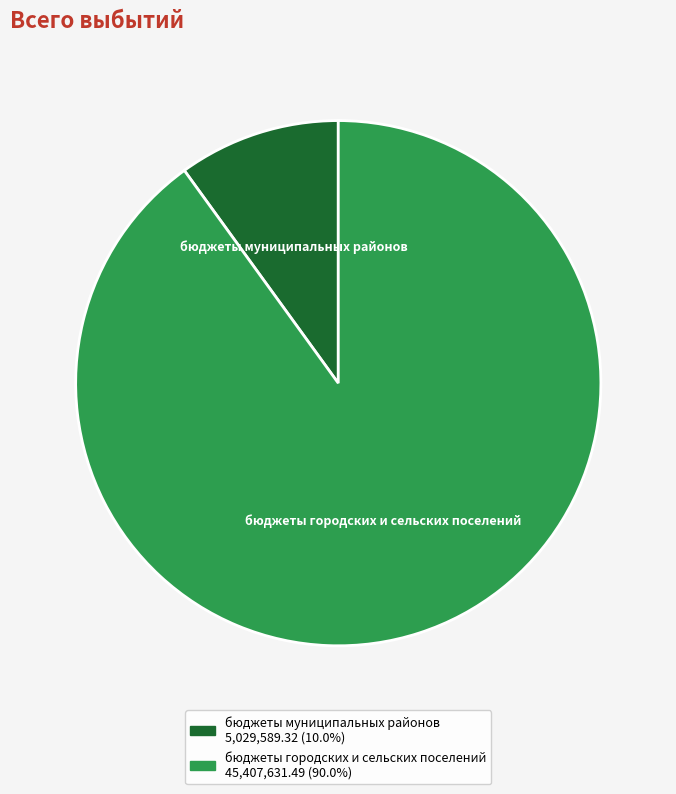

Rank the categories by value from highest to lowest.

бюджеты городских и сельских поселений, бюджеты муниципальных районов